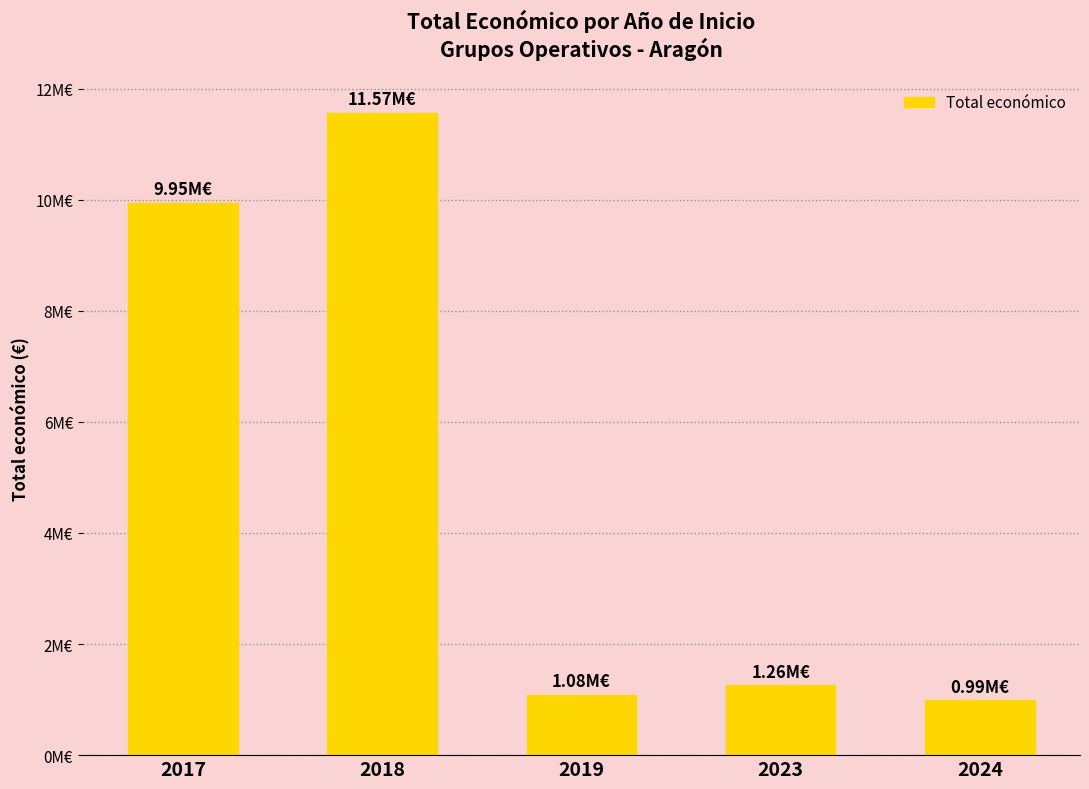

Rank the categories by value from highest to lowest.

2018, 2017, 2023, 2019, 2024